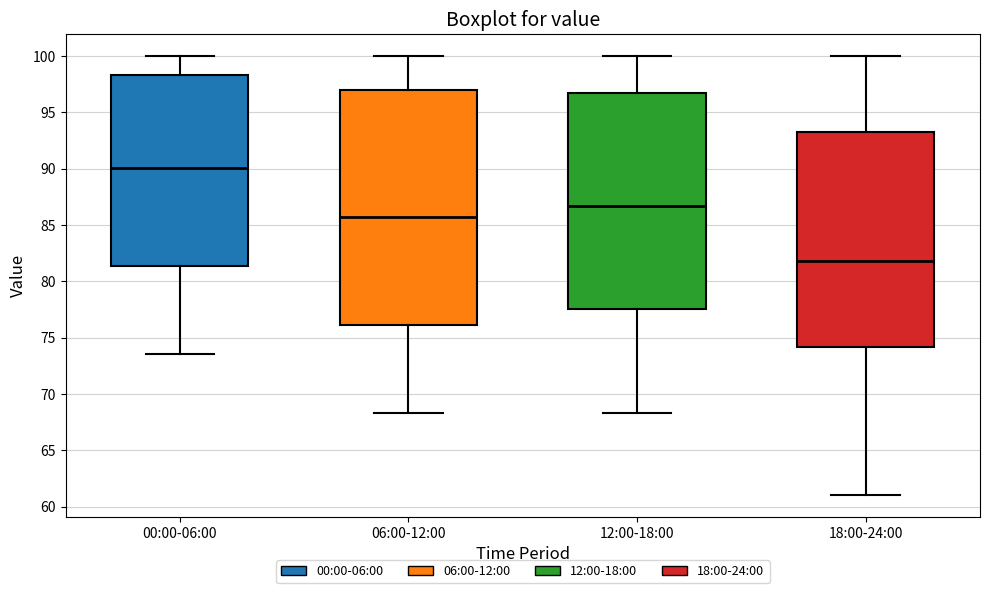

Which box has the highest median line?

00:00-06:00